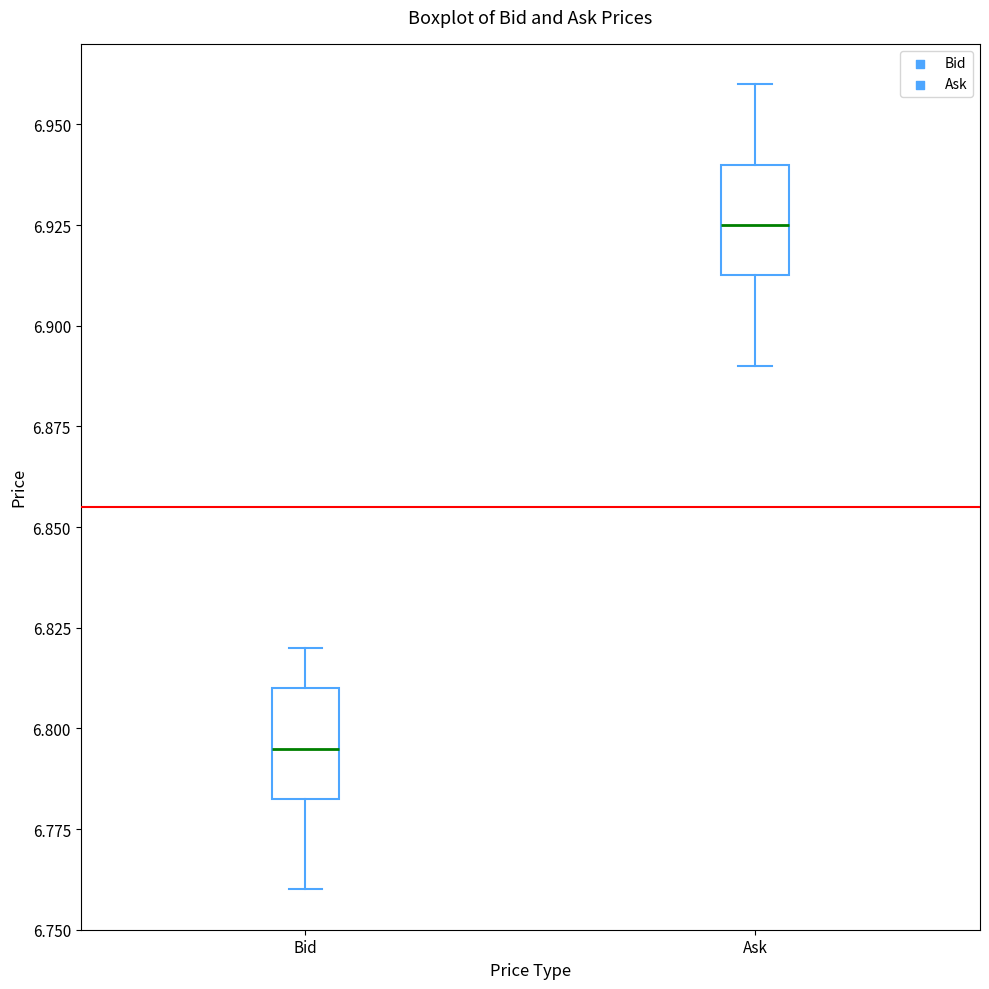

Reading left to right, read every box against the y-axis: the position of its median line, the range the box covers, and the ends of its whiskers. The values are not printed on the chart, so give them approximately, as read against the axis.

Bid: median 6.795, box 6.785 to 6.810, whiskers 6.760 to 6.820
Ask: median 6.925, box 6.915 to 6.940, whiskers 6.890 to 6.960